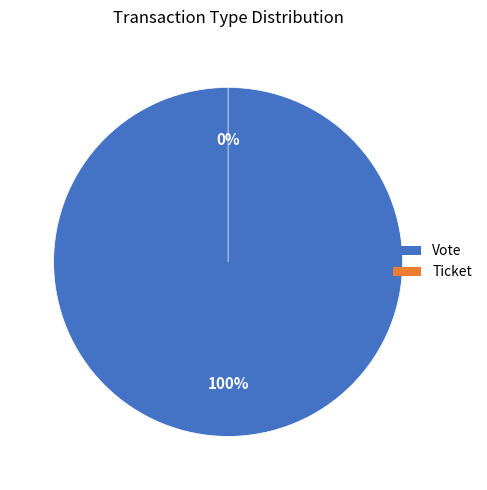

Is there a majority slice in this chart?

Yes